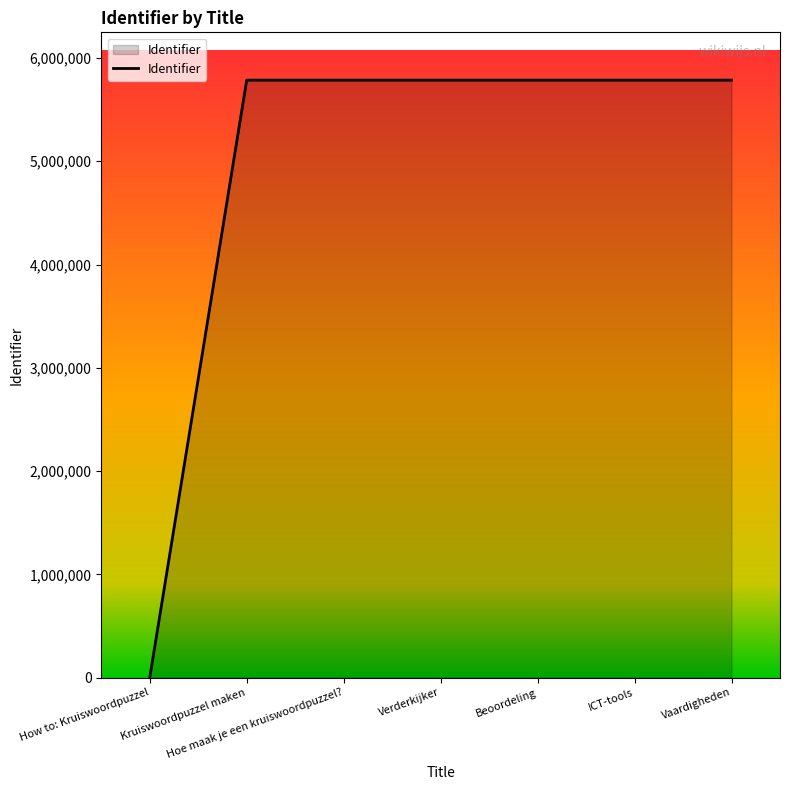

What is the average value?

4959333